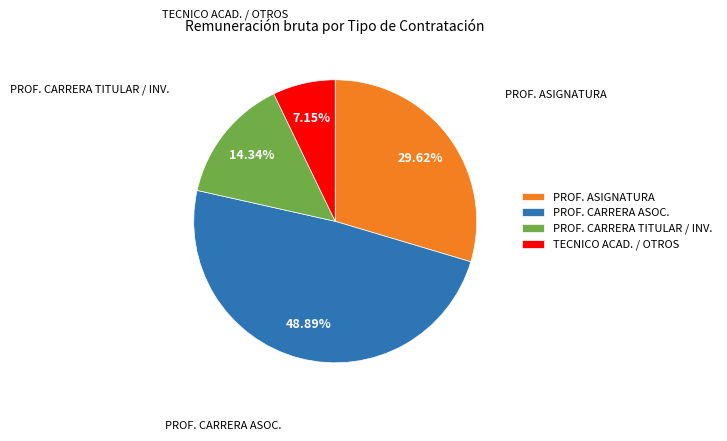

Does PROF. CARRERA TITULAR / INV. represent more than half of the total?

No